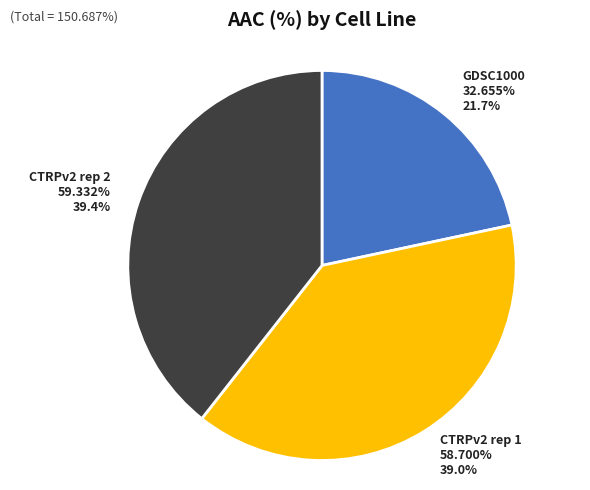

To the nearest percent, what portion does CTRPv2 rep 1 represent?

39%